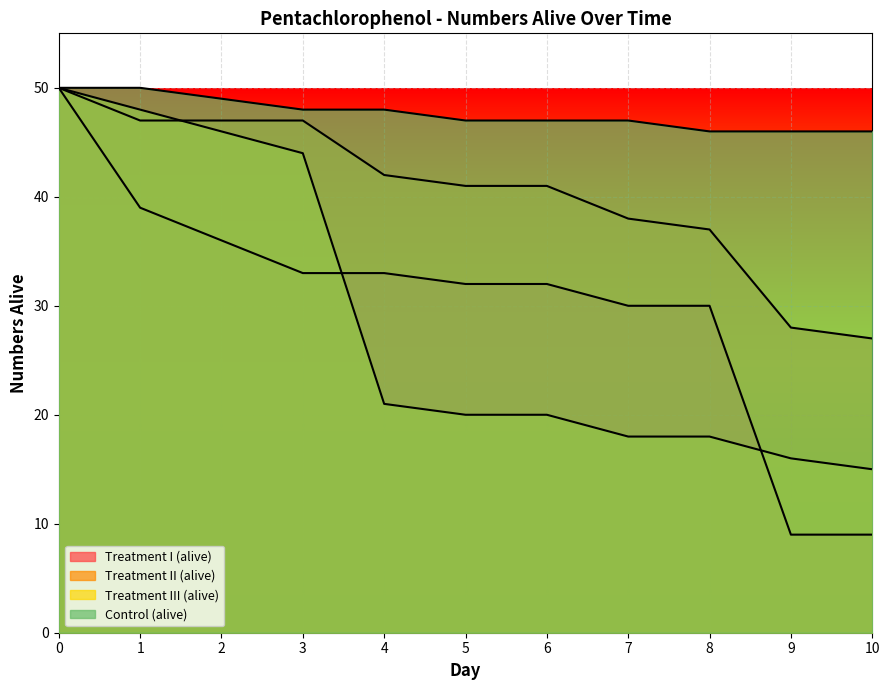

Reading right to left, what are all the values shown in this chart?

Treatment I (alive): 10=9	9=9	8=30	7=30	6=32	5=32	4=33	3=33	2=36	1=39	0=50
Treatment II (alive): 10=27	9=28	8=37	7=38	6=41	5=41	4=42	3=47	2=47	1=47	0=50
Treatment III (alive): 10=15	9=16	8=18	7=18	6=20	5=20	4=21	3=44	2=46	1=48	0=50
Control (alive): 10=46	9=46	8=46	7=47	6=47	5=47	4=48	3=48	2=49	1=50	0=50